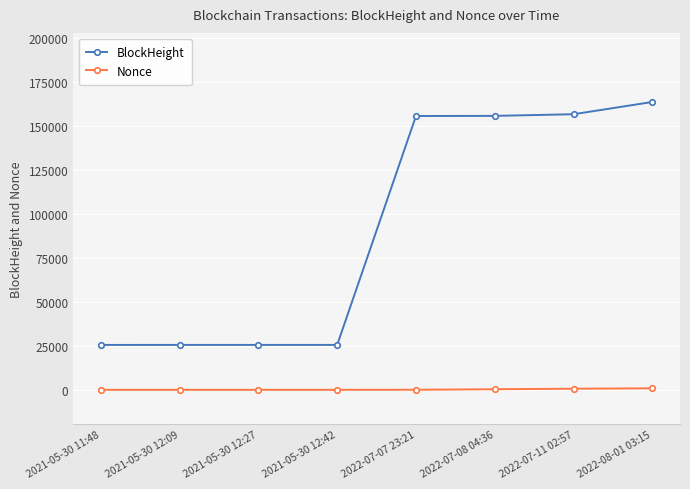

What is the difference between the maximum and second lowest values in the BlockHeight series?

138058